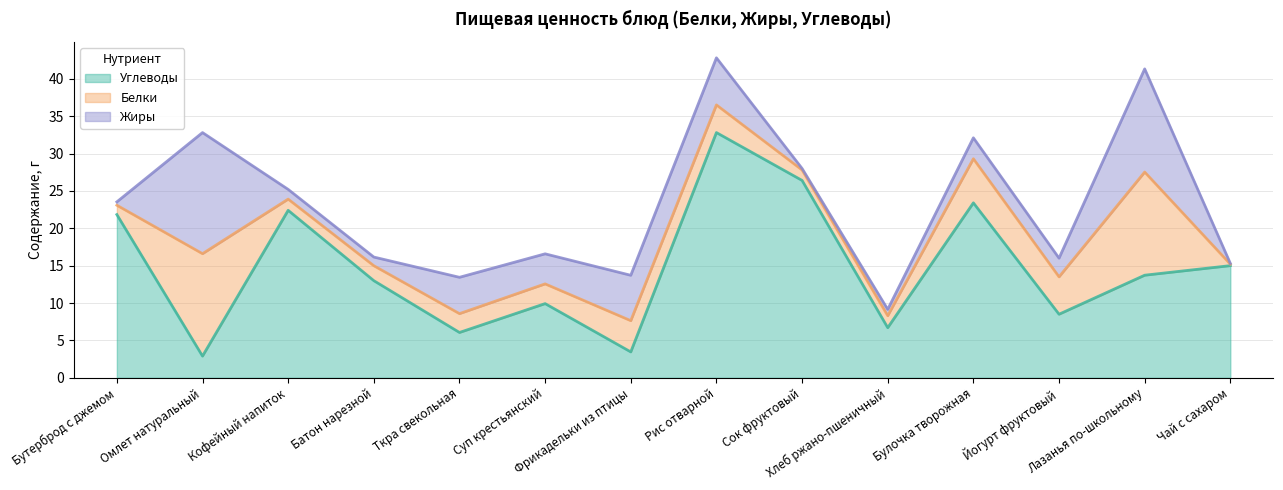

What is the sum of all Жиры values?

60.6